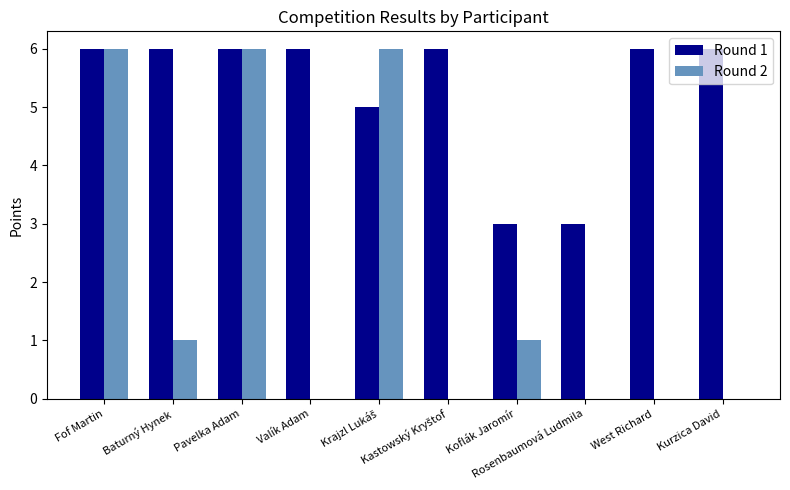

Which series changed the most between Koflák Jaromír and Kurzica David?

Round 1